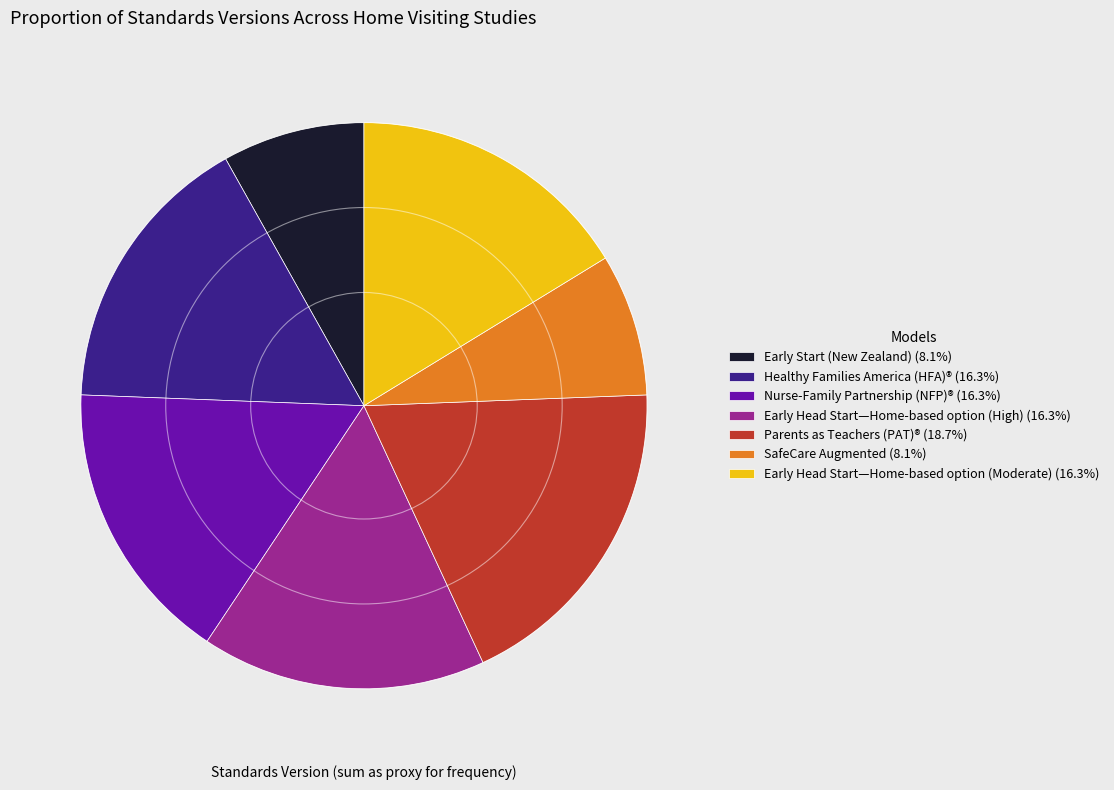

Combined, do Early Start (New Zealand) (8.1%) and Early Head Start—Home-based option (High) (16.3%) account for over 50%?

No